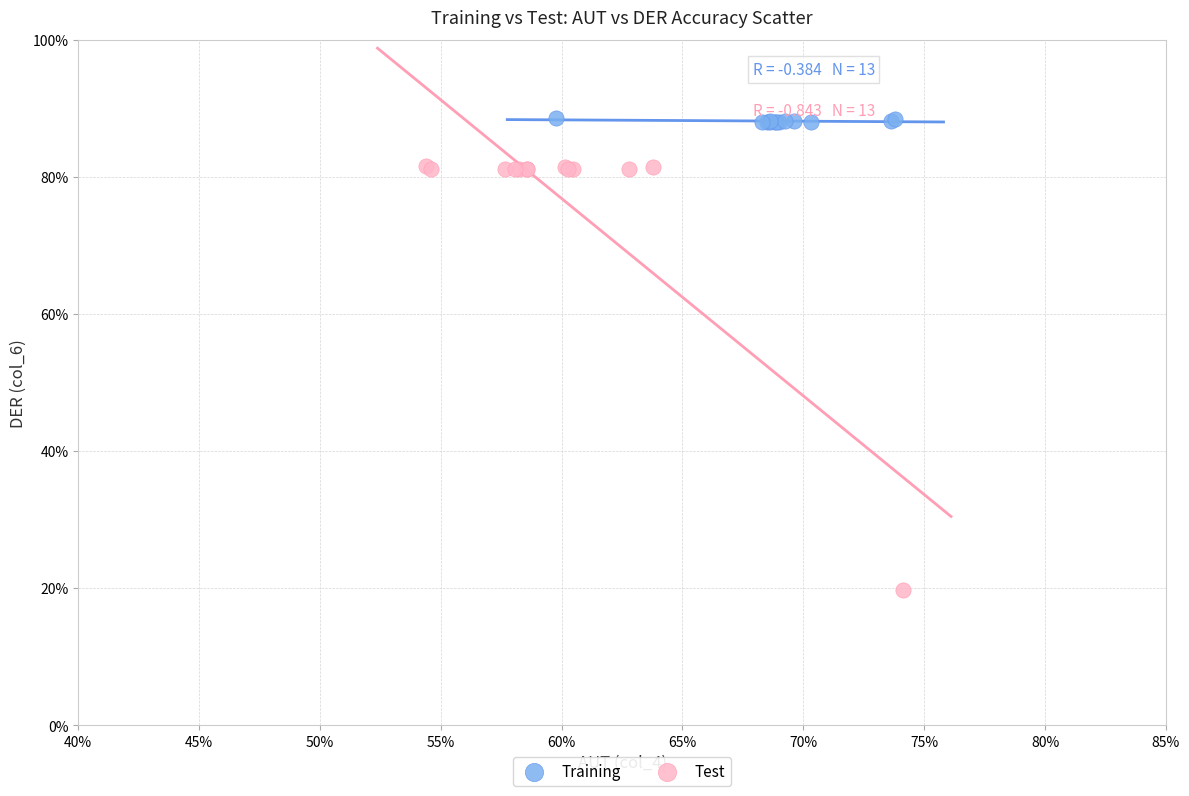

Which series has the widest spread of Y values?

Test